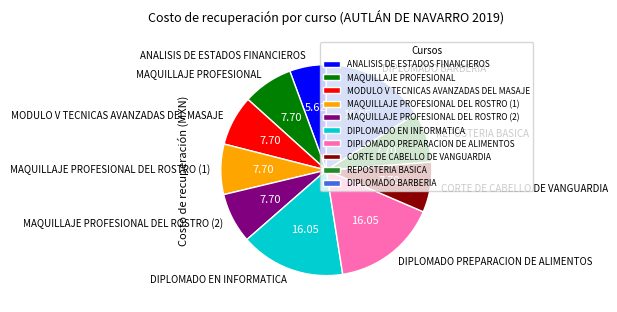

Which category has the smallest portion of the pie?

ANALISIS DE ESTADOS FINANCIEROS